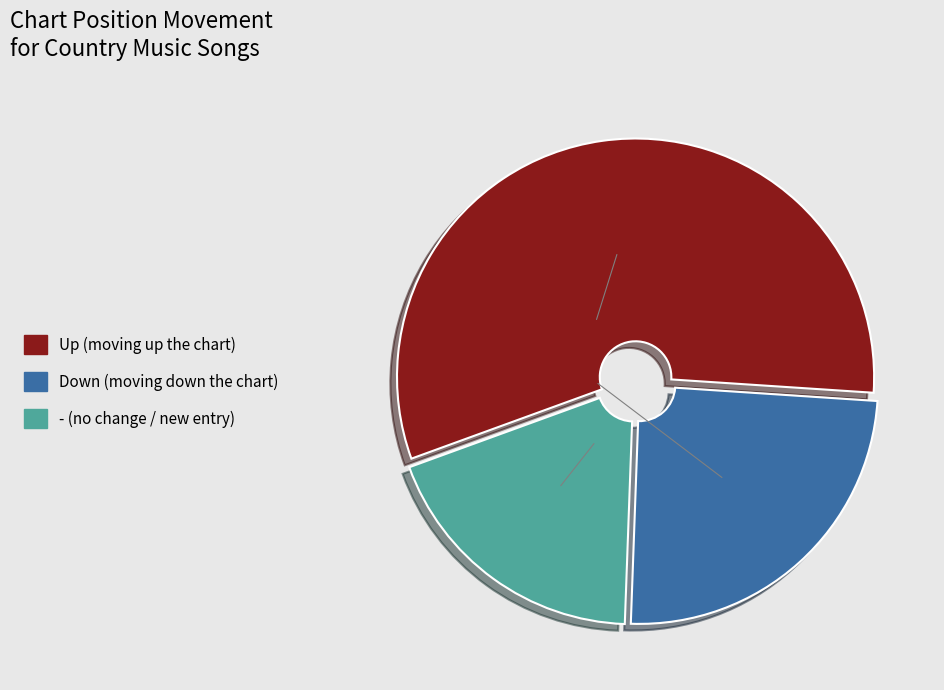

Count the number of slices in the pie.

3